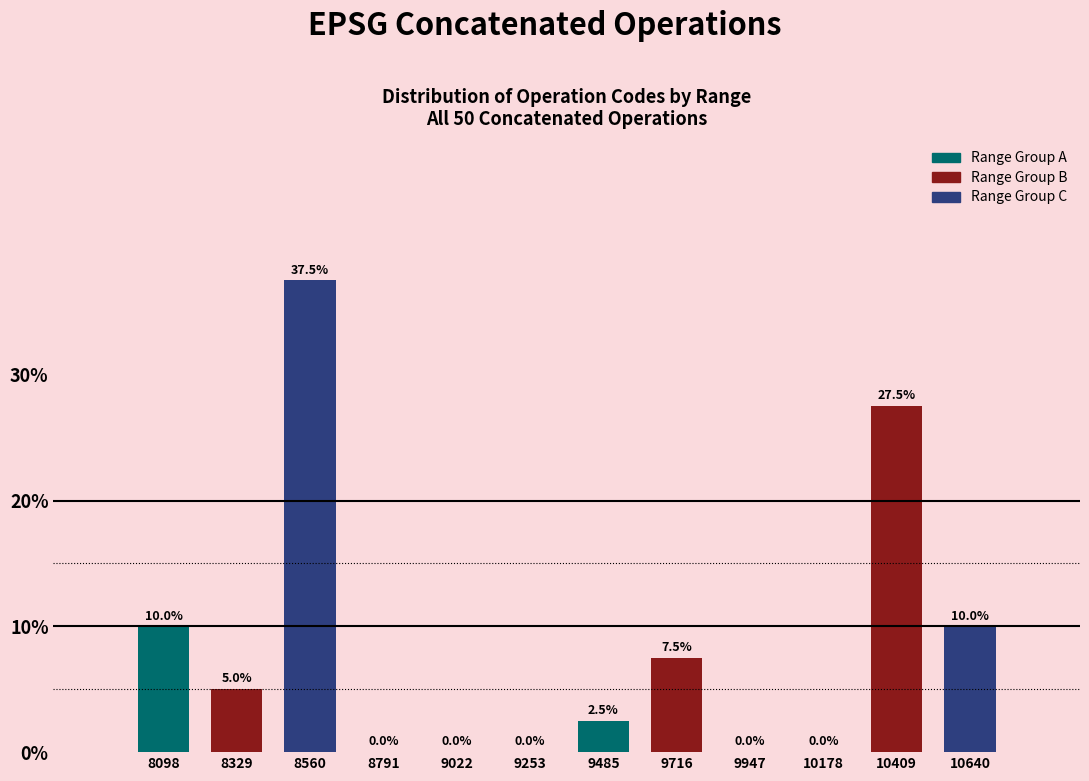

What is the height of the bar covering 8000 to 8200 on the x-axis? The bar edges are not printed on the chart, so give them approximately, as read against the axis.

10.0